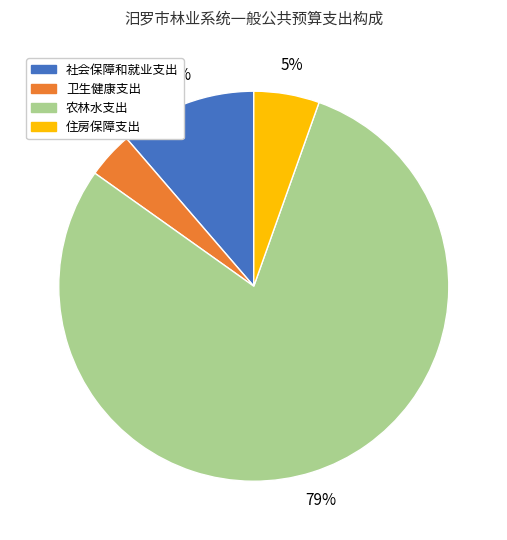

Approximately how many times larger is the value at 住房保障支出 compared to 社会保障和就业支出?

0.5